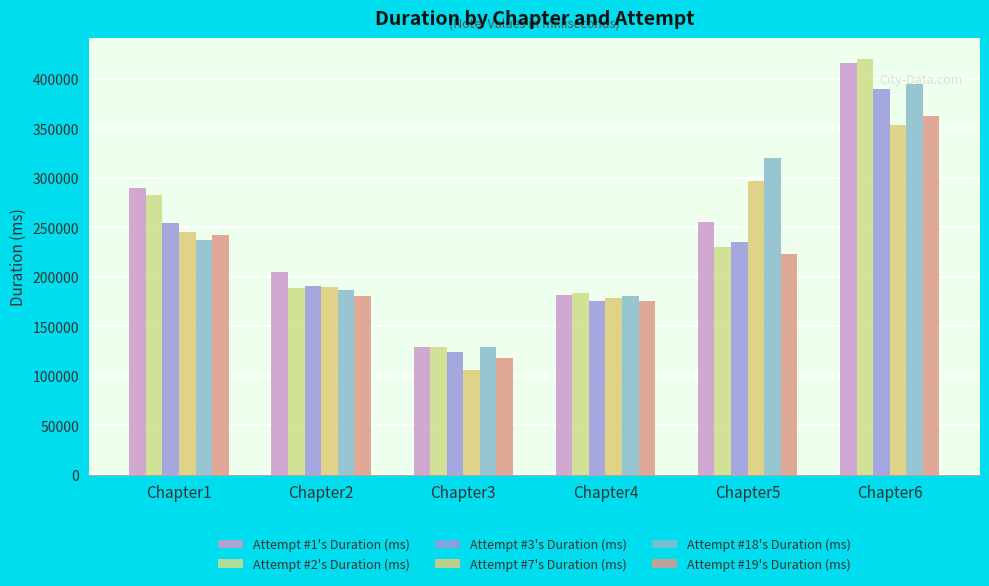

What is the sum of the Attempt #1's Duration (ms) values at Chapter2 and Chapter6?

621161